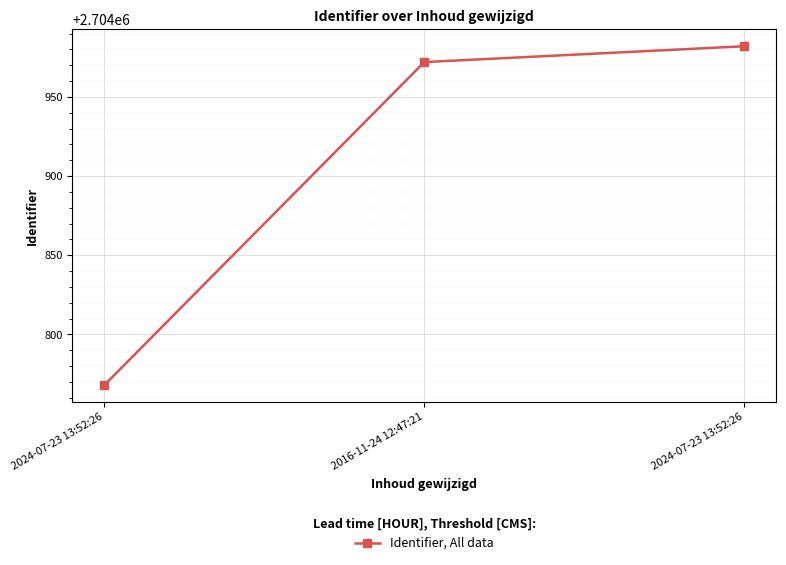

What is the difference between the maximum and second lowest values?

10